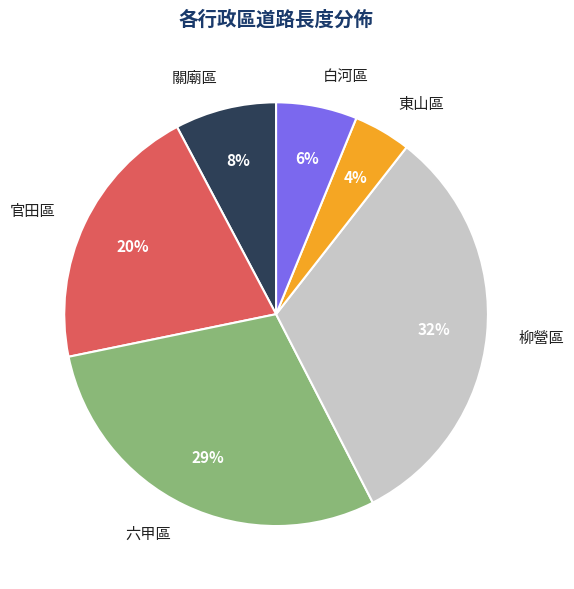

To the nearest percent, what portion does 六甲區 represent?

29%